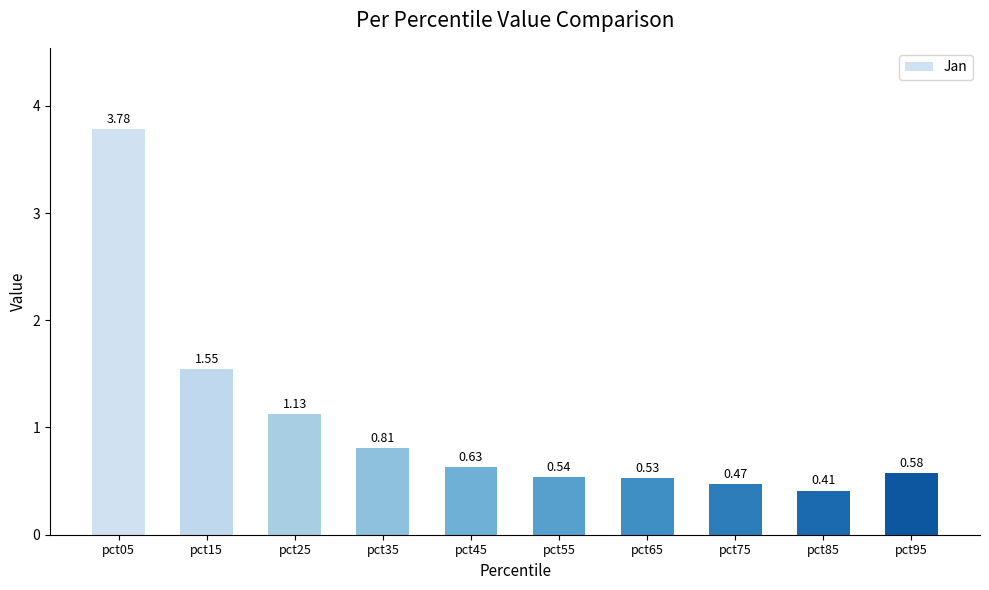

At which category does the chart reach its peak across all series?

pct05